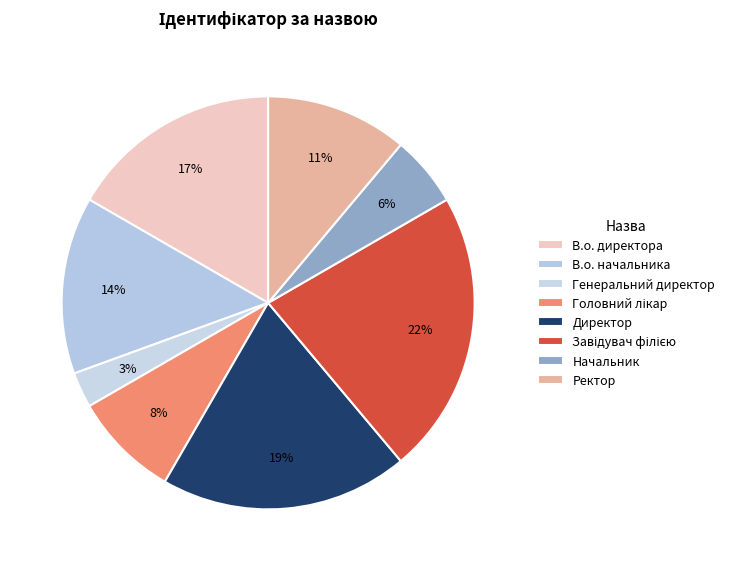

How many slices are in this pie chart?

8